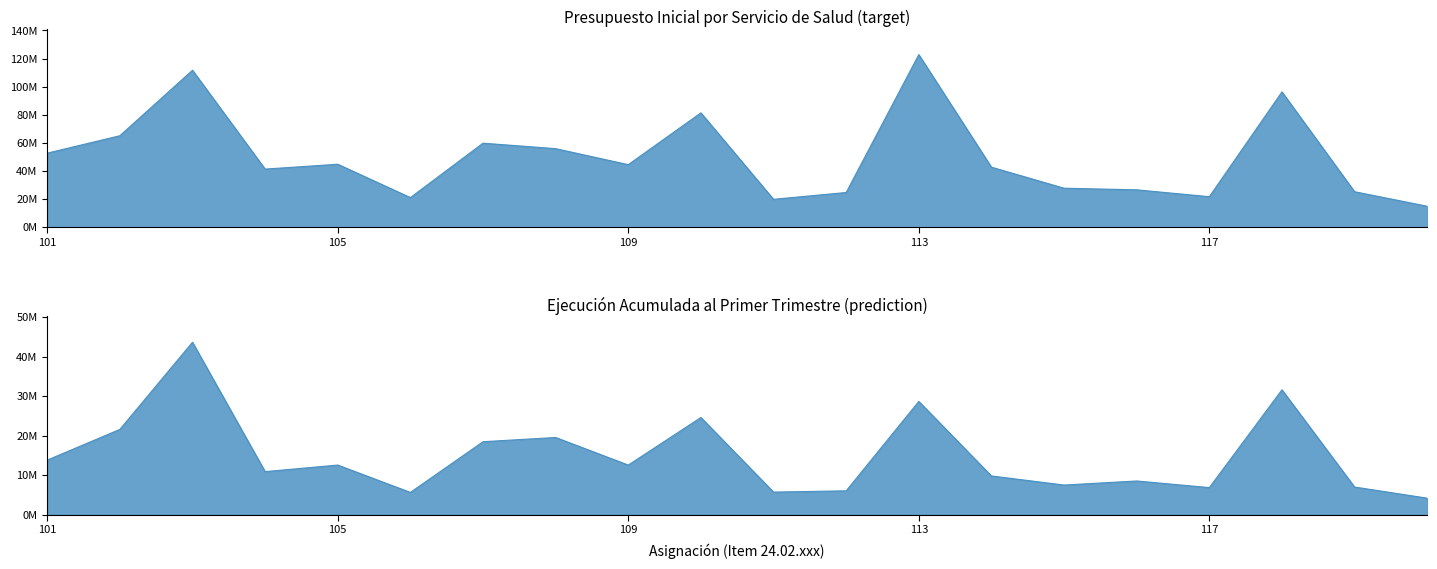

At which category does Presupuesto Inicial reach its first local valley?

104